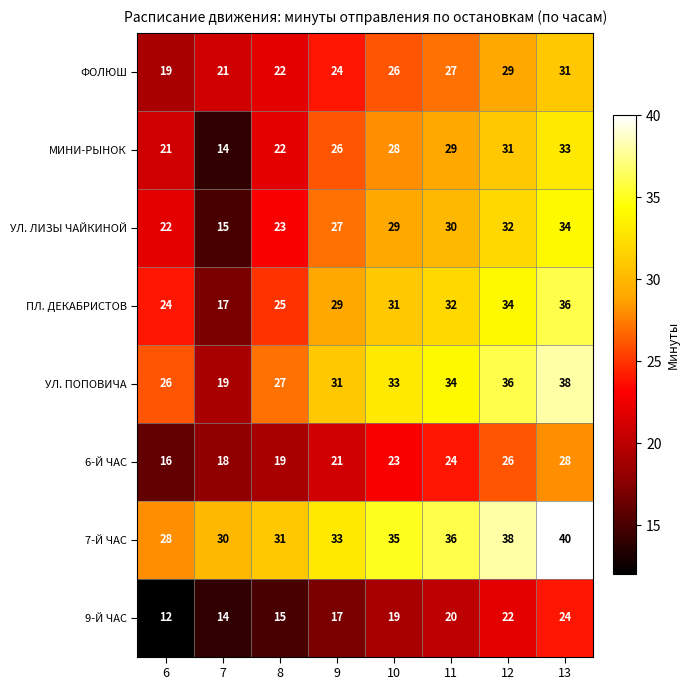

What is the minimum value shown in the chart?

12